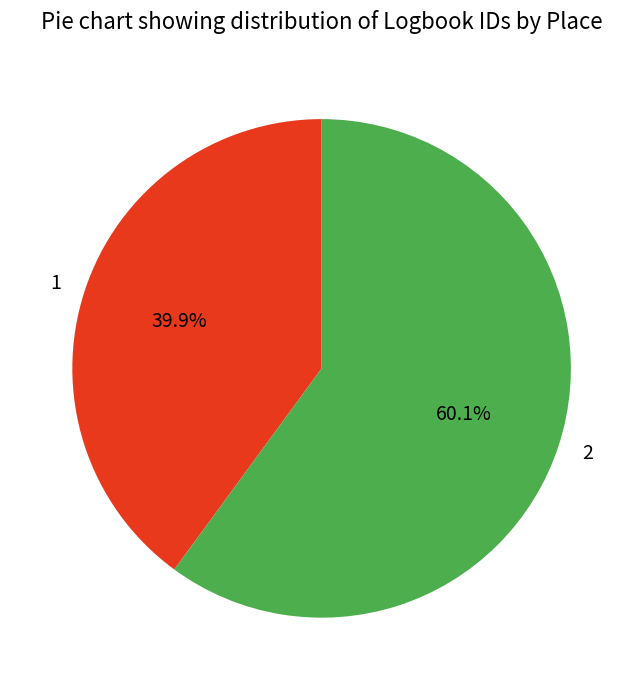

True or false: 2 accounts for 60% of the total.

True